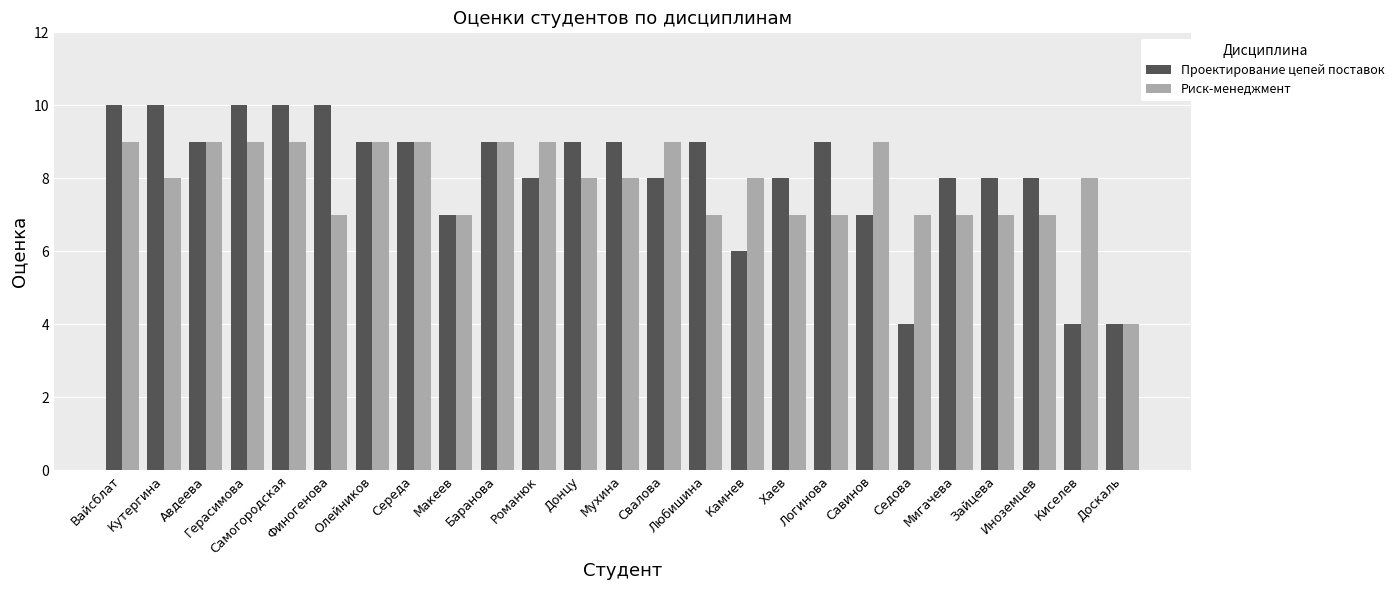

At which label does Риск-менеджмент first exceed 8?

Вайсблат